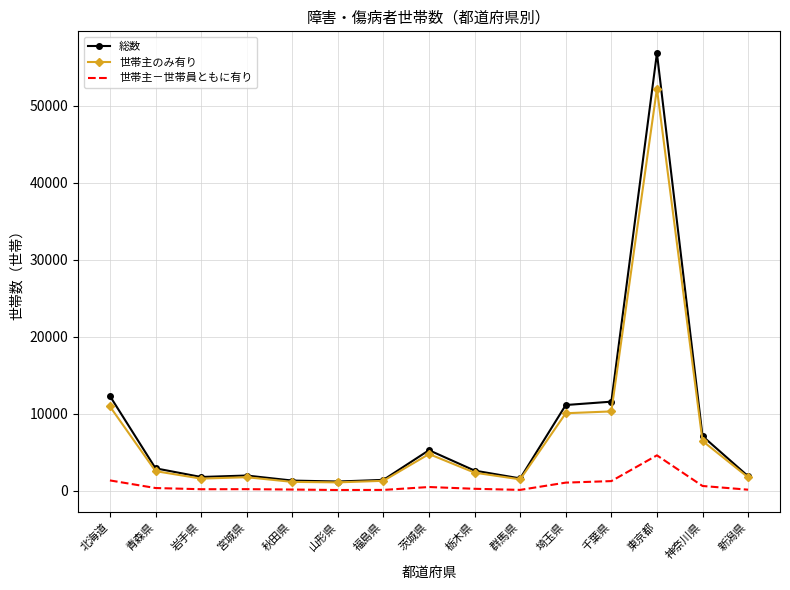

List the series in order of their peak value, lowest first.

世帯主－世帯員ともに有り, 世帯主のみ有り, 総数